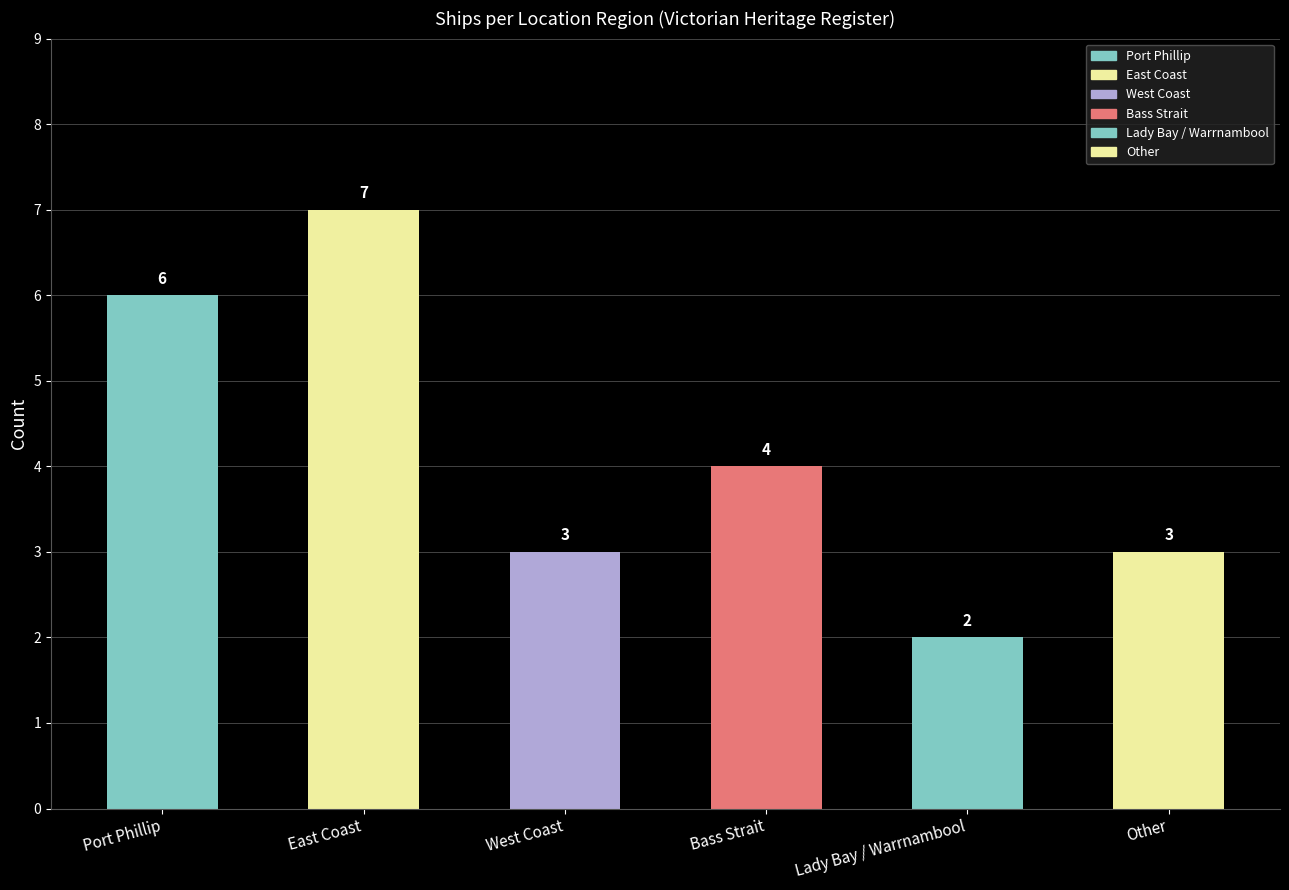

What is the label of the 4th bar from the left?

Bass Strait